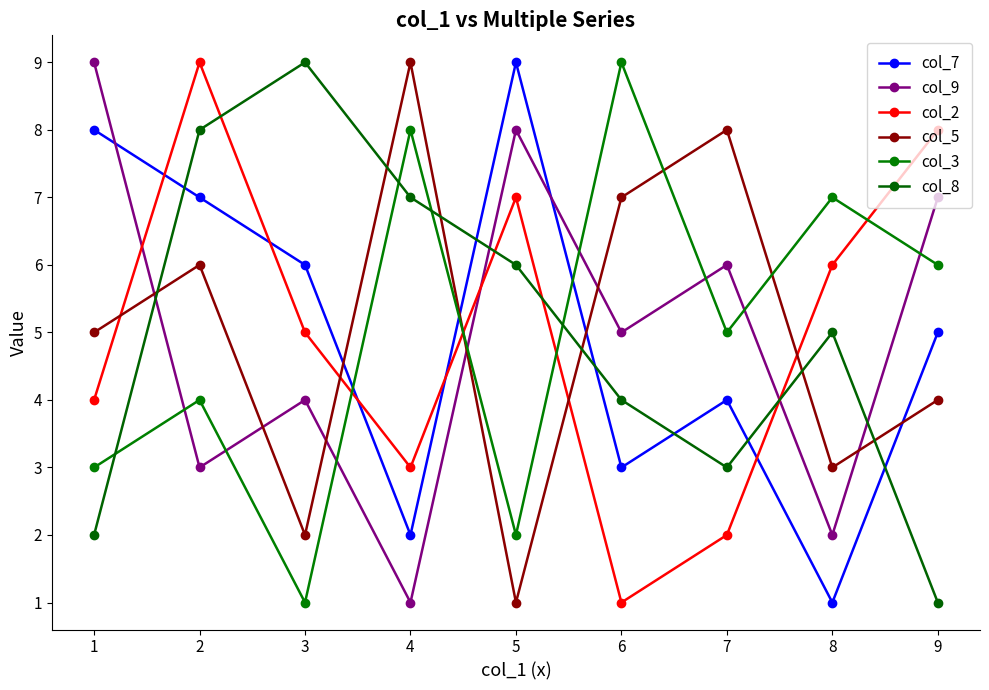

Where is col_7 nearest to the value 5?

9